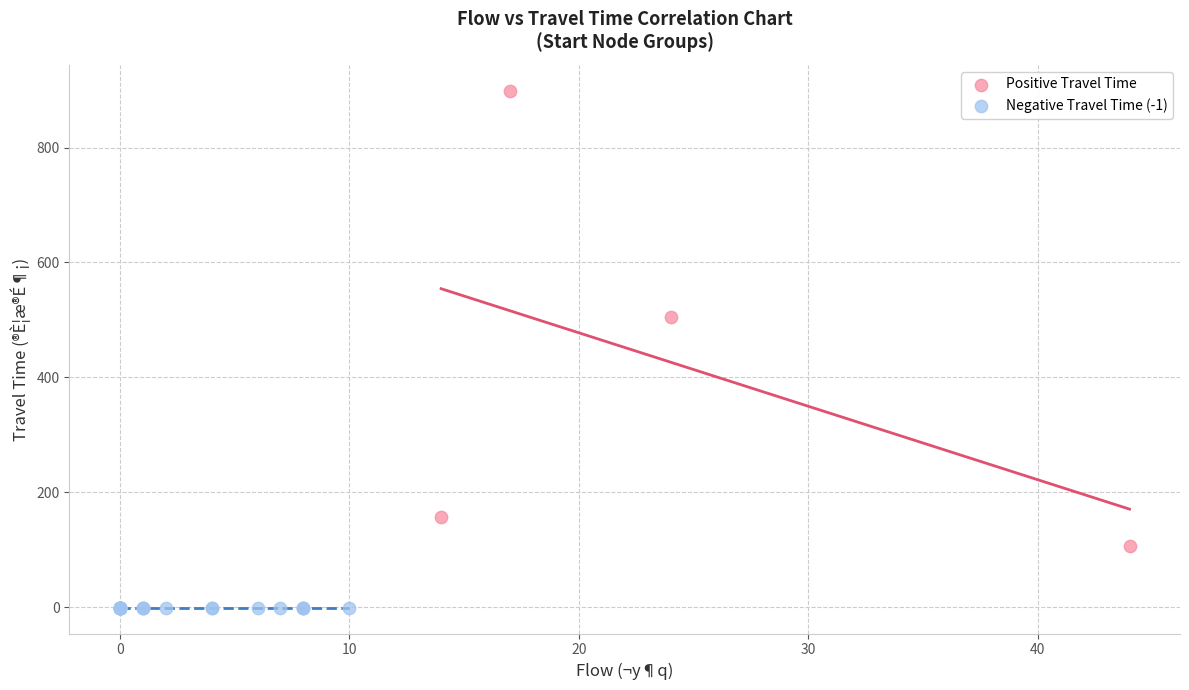

Which series reaches the minimum Y coordinate?

Negative Travel Time (-1)